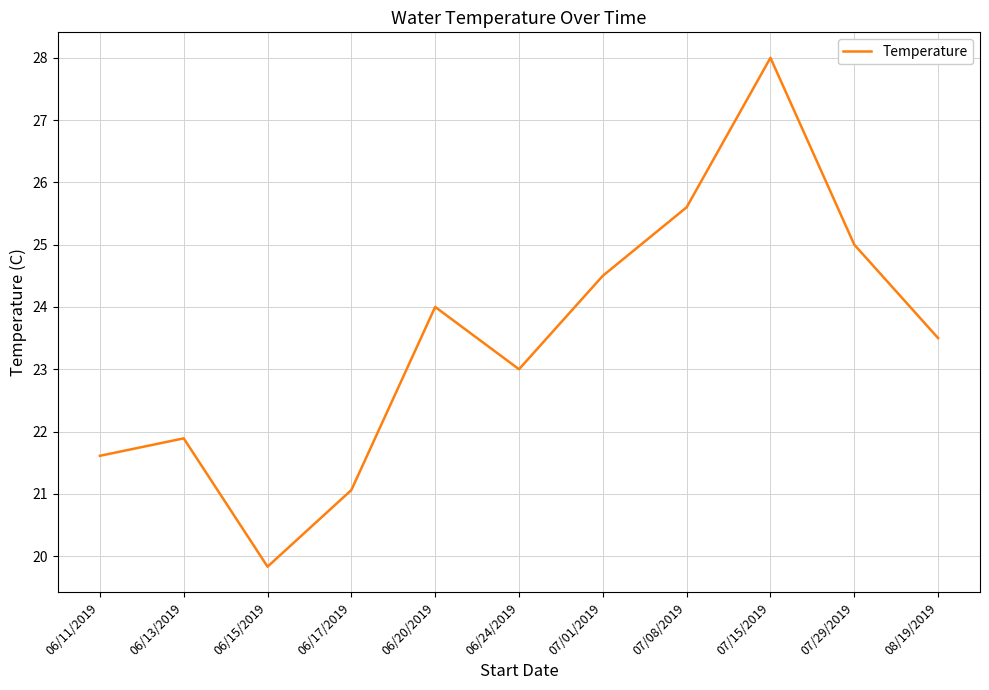

Count the number of categories in the chart.

11